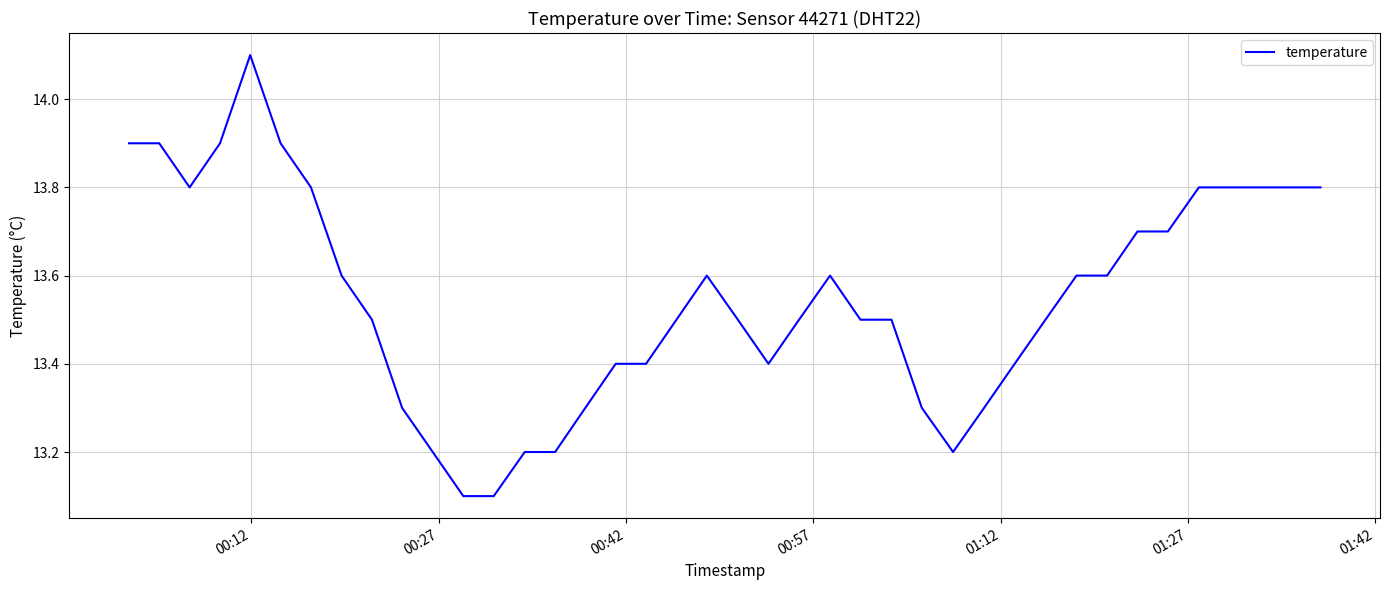

What is the maximum value shown in the chart?

14.1